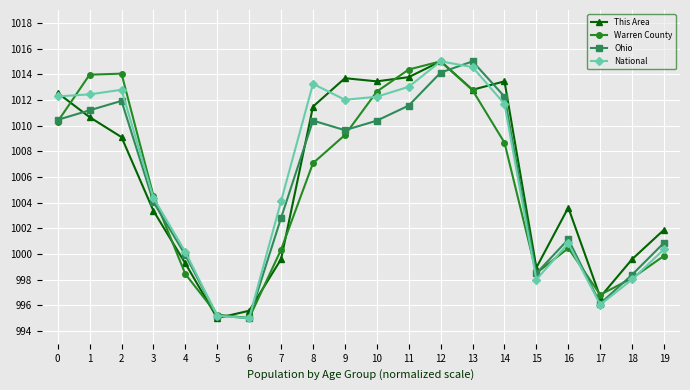

After their last crossing, which series has the higher values: Ohio or National?

Ohio